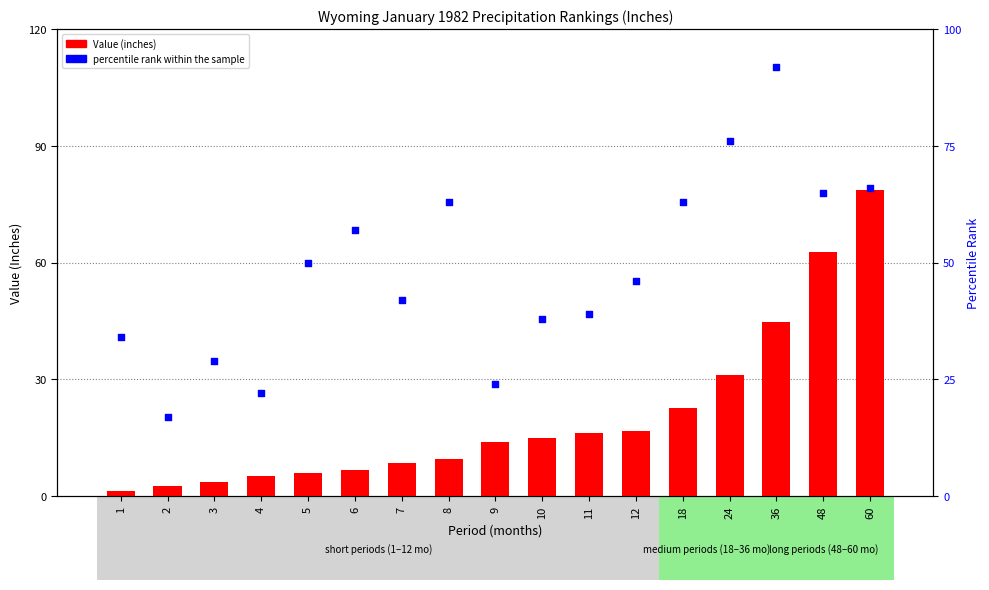

At how many categories does at least one series exceed 36?

12